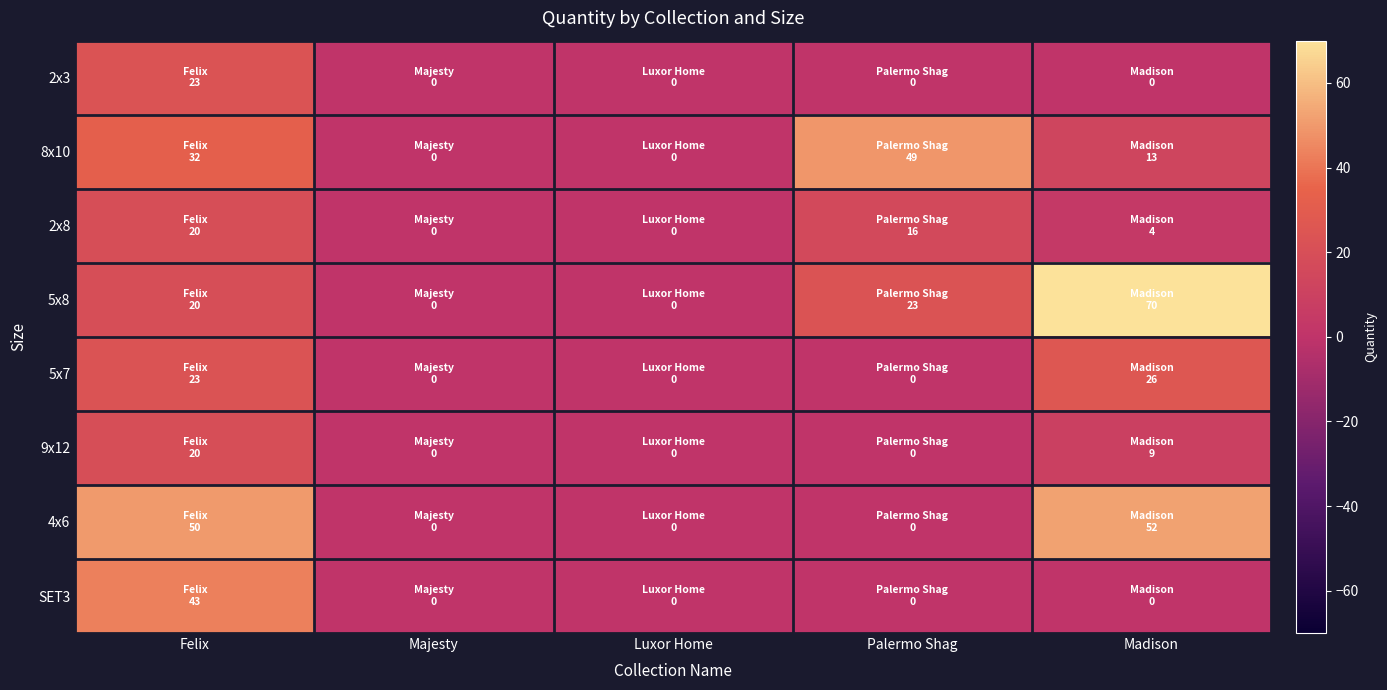

What is the greatest value displayed?

70